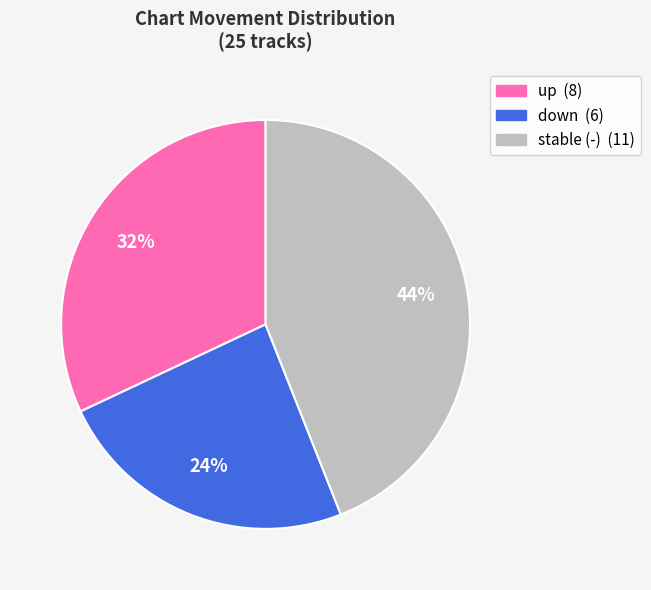

Is there a majority slice in this chart?

No